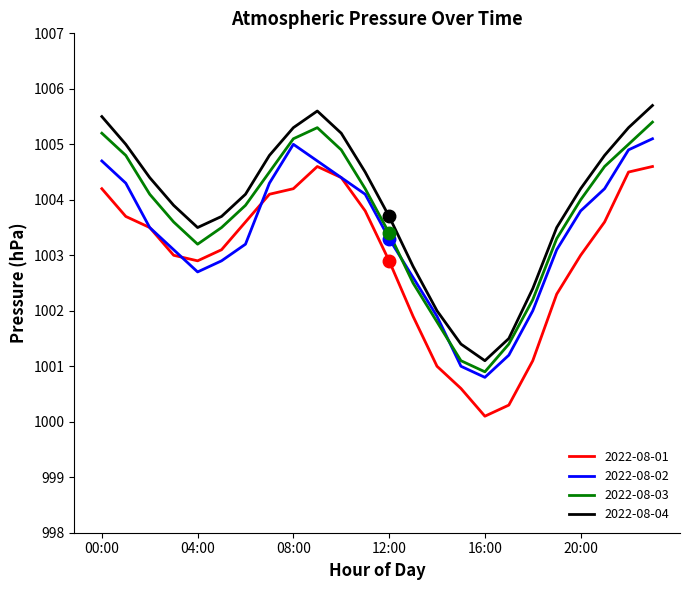

Reading left to right, extract all data points from this chart.

2022-08-01: 1004.2	1003.7	1003.5	1003.0	1002.9	1003.1	1003.6	1004.1	1004.2	1004.6	1004.4	1003.8	1002.9	1001.9	1001.0	1000.6	1000.1	1000.3	1001.1	1002.3	1003.0	1003.6	1004.5	1004.6
2022-08-02: 1004.7	1004.3	1003.5	1003.1	1002.7	1002.9	1003.2	1004.3	1005.0	1004.7	1004.4	1004.1	1003.3	1002.6	1001.9	1001.0	1000.8	1001.2	1002.0	1003.1	1003.8	1004.2	1004.9	1005.1
2022-08-03: 1005.2	1004.8	1004.1	1003.6	1003.2	1003.5	1003.9	1004.5	1005.1	1005.3	1004.9	1004.2	1003.4	1002.5	1001.8	1001.1	1000.9	1001.4	1002.2	1003.3	1004.0	1004.6	1005.0	1005.4
2022-08-04: 1005.5	1005.0	1004.4	1003.9	1003.5	1003.7	1004.1	1004.8	1005.3	1005.6	1005.2	1004.5	1003.7	1002.8	1002.0	1001.4	1001.1	1001.5	1002.4	1003.5	1004.2	1004.8	1005.3	1005.7